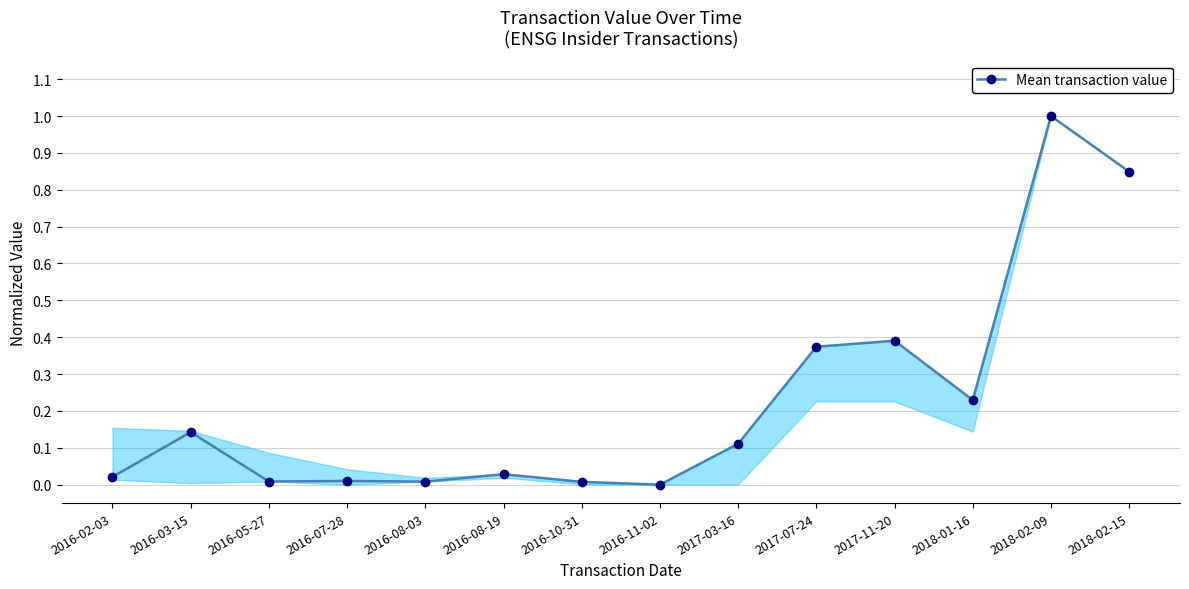

Between 2016-05-27 and 2018-01-16, which is larger?

2018-01-16